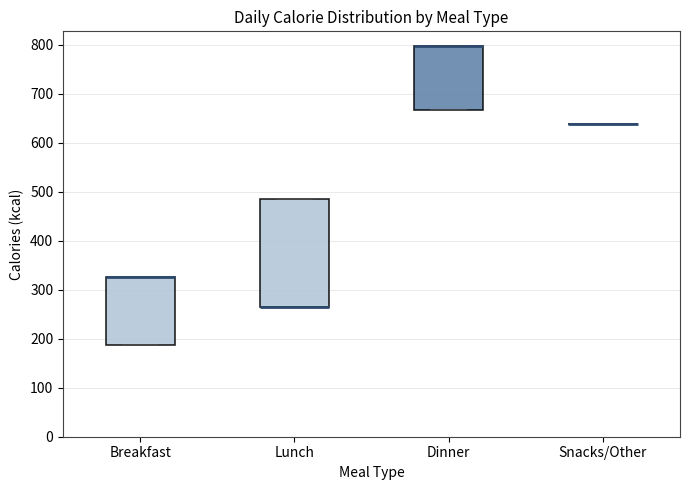

Reading left to right, transcribe this box plot: for each box, give where its median line is, the range the box spans, and where its two whiskers end, as read against the y-axis. The values are not printed on the chart, so give them approximately, as read against the axis.

Breakfast: median 330 (drawn on the box's upper edge), box 190 to 330, whiskers 190 to 330
Lunch: median 270 (drawn on the box's lower edge), box 270 to 490, whiskers 270 to 490
Dinner: median 800 (drawn on the box's upper edge), box 670 to 800, whiskers 670 to 800
Snacks/Other: box collapsed to a line at 640, whiskers 640 to 640